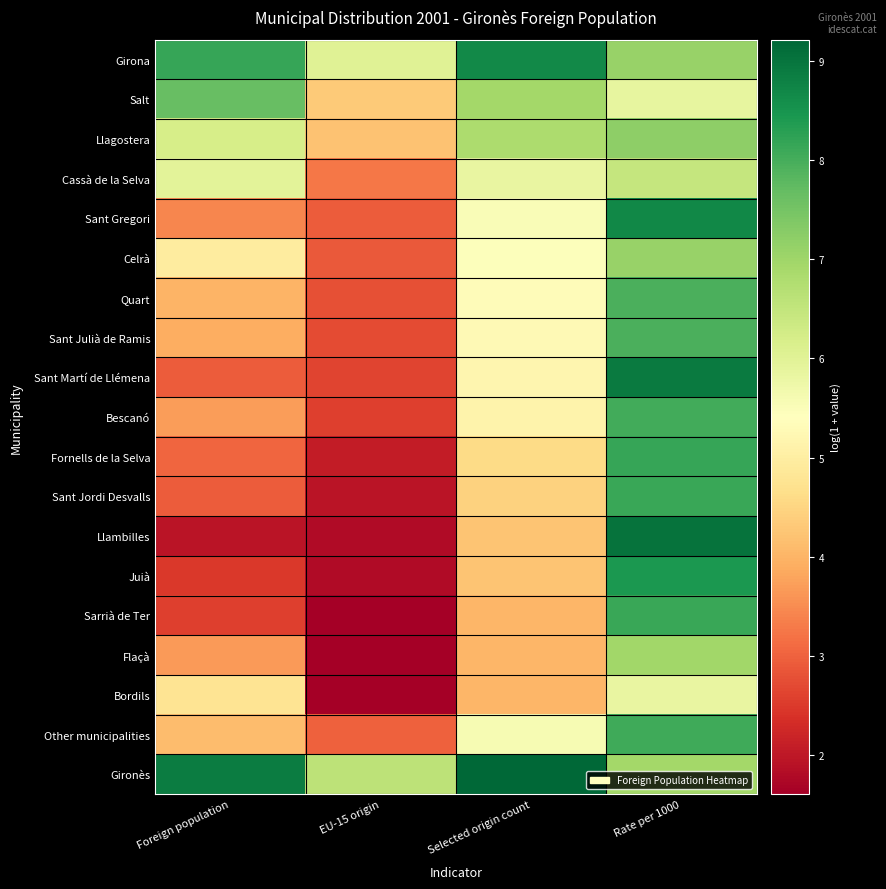

Reading left to right, list all the values displayed in this chart.

Girona: Foreign population=8.1	EU-15 origin=6.0	Selected origin count=8.7	Rate per 1000=7.1
Salt: Foreign population=7.6	EU-15 origin=4.3	Selected origin count=6.9	Rate per 1000=5.9
Llagostera: Foreign population=6.2	EU-15 origin=4.2	Selected origin count=6.8	Rate per 1000=7.2
Cassà de la Selva: Foreign population=6.0	EU-15 origin=3.3	Selected origin count=5.8	Rate per 1000=6.5
Sant Gregori: Foreign population=3.4	EU-15 origin=2.9	Selected origin count=5.5	Rate per 1000=8.7
Celrà: Foreign population=5.0	EU-15 origin=2.9	Selected origin count=5.5	Rate per 1000=7.1
Quart: Foreign population=4.0	EU-15 origin=2.8	Selected origin count=5.3	Rate per 1000=7.9
Sant Julià de Ramis: Foreign population=3.9	EU-15 origin=2.7	Selected origin count=5.3	Rate per 1000=8.0
Sant Martí de Llémena: Foreign population=2.9	EU-15 origin=2.6	Selected origin count=5.2	Rate per 1000=8.9
Bescanó: Foreign population=3.7	EU-15 origin=2.6	Selected origin count=5.1	Rate per 1000=8.0
Fornells de la Selva: Foreign population=3.0	EU-15 origin=2.1	Selected origin count=4.6	Rate per 1000=8.2
Sant Jordi Desvalls: Foreign population=2.9	EU-15 origin=1.9	Selected origin count=4.4	Rate per 1000=8.1
Llambilles: Foreign population=1.9	EU-15 origin=1.8	Selected origin count=4.2	Rate per 1000=9.0
Juià: Foreign population=2.5	EU-15 origin=1.8	Selected origin count=4.2	Rate per 1000=8.4
Sarrià de Ter: Foreign population=2.6	EU-15 origin=1.6	Selected origin count=4.0	Rate per 1000=8.1
Flaçà: Foreign population=3.7	EU-15 origin=1.6	Selected origin count=4.0	Rate per 1000=7.0
Bordils: Foreign population=4.8	EU-15 origin=1.6	Selected origin count=4.0	Rate per 1000=5.8
Other municipalities: Foreign population=4.1	EU-15 origin=3.0	Selected origin count=5.6	Rate per 1000=8.1
Gironès: Foreign population=8.9	EU-15 origin=6.6	Selected origin count=9.2	Rate per 1000=6.9